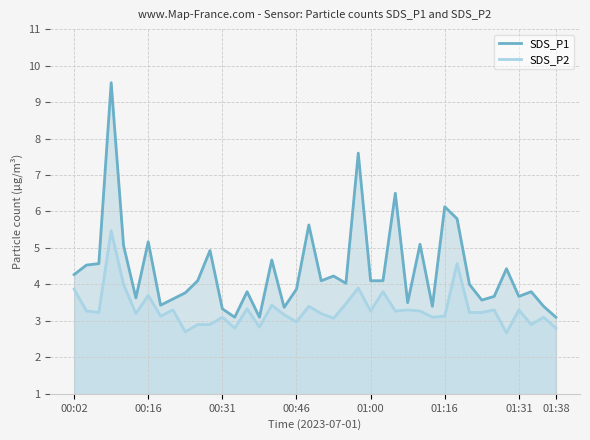

What are all the series names shown in the legend?

SDS_P1, SDS_P2